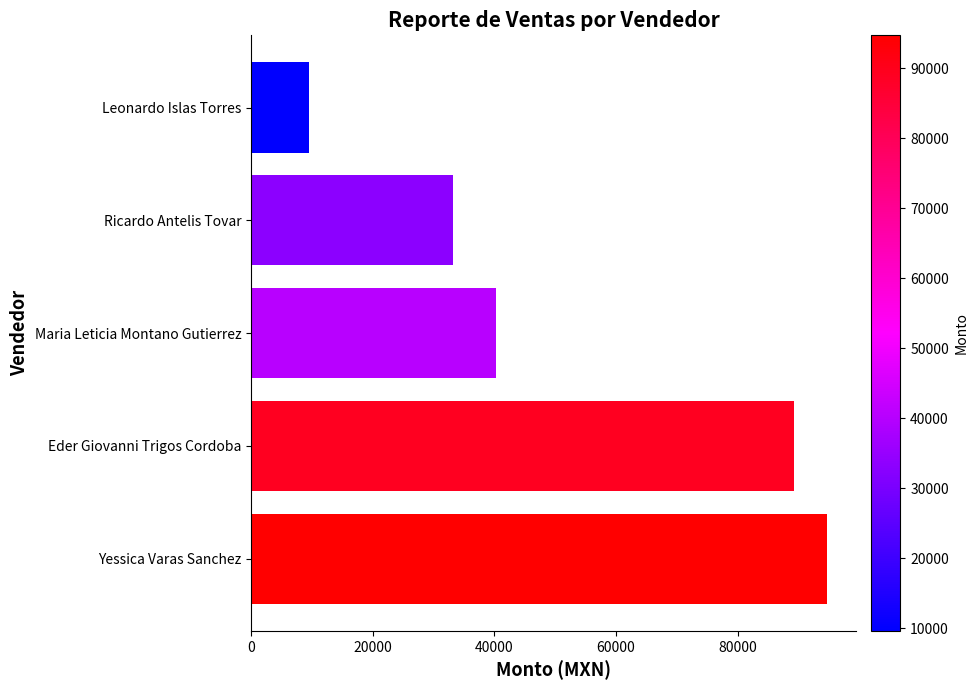

True or false: the data shows 33150.0 at Ricardo Antelis Tovar.

True